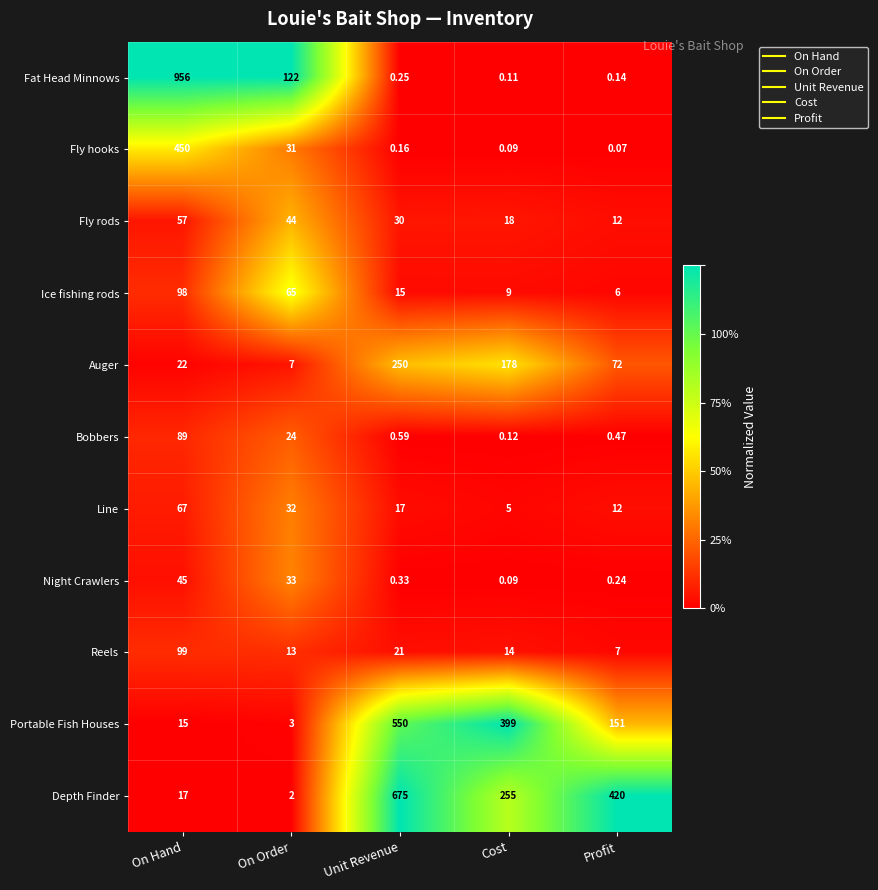

How many categories are shown in the chart?

5